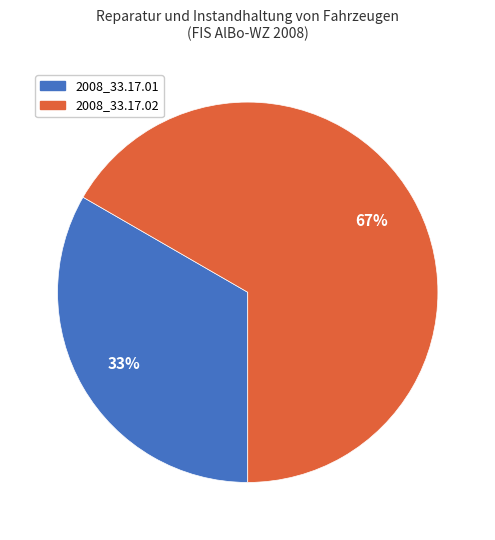

To the nearest percent, what is the combined percentage of 2008_33.17.02 and 2008_33.17.01?

100%